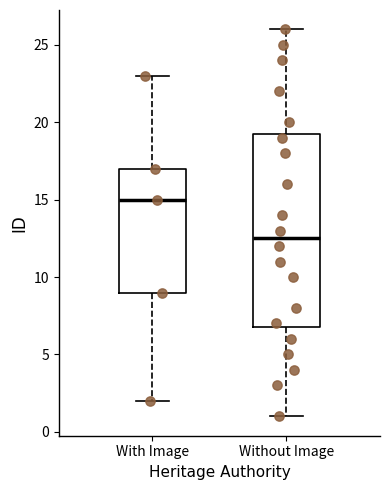

Which box's median line is the lowest?

Without Image